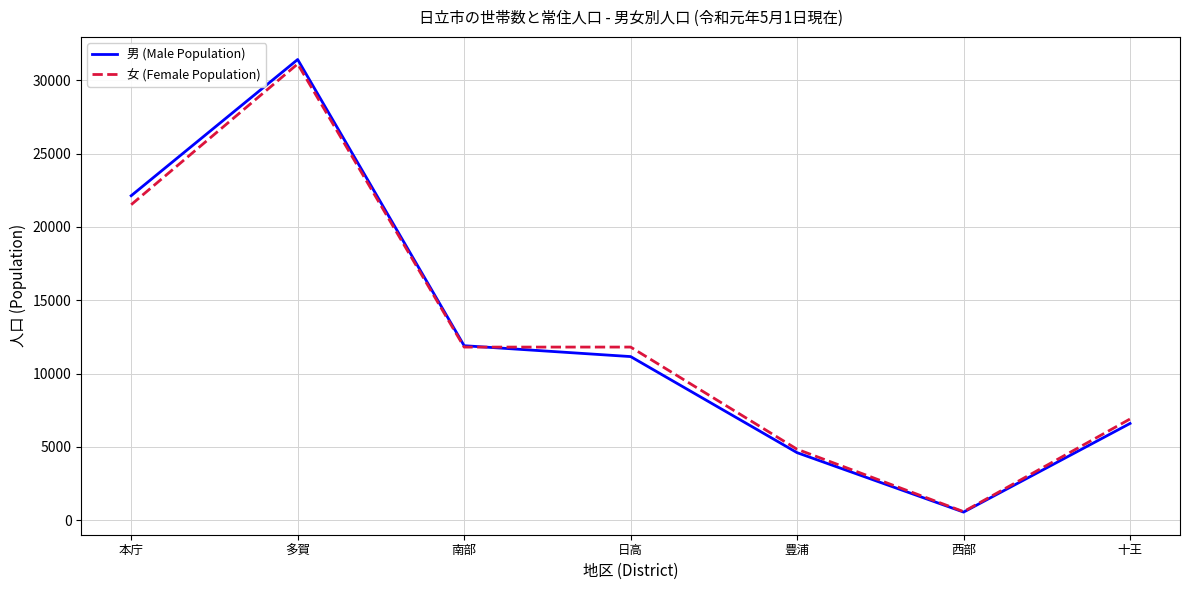

At how many categories does at least one series exceed 17731?

2